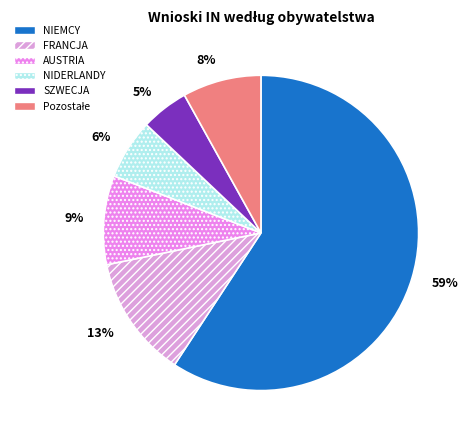

To the nearest percent, what portion does FRANCJA represent?

13%